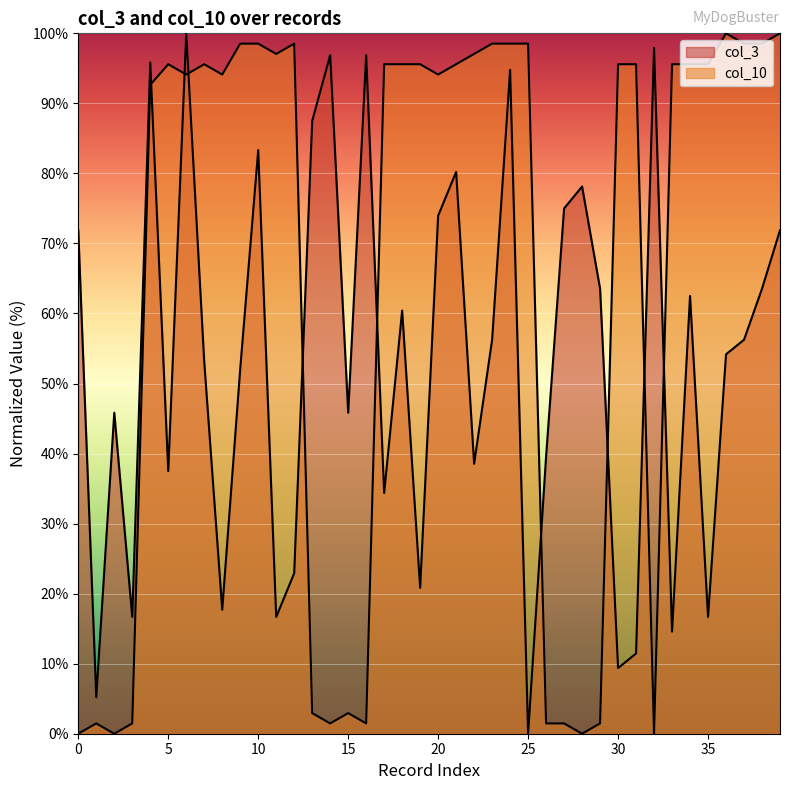

Which has a higher value, 18 or 38?

38